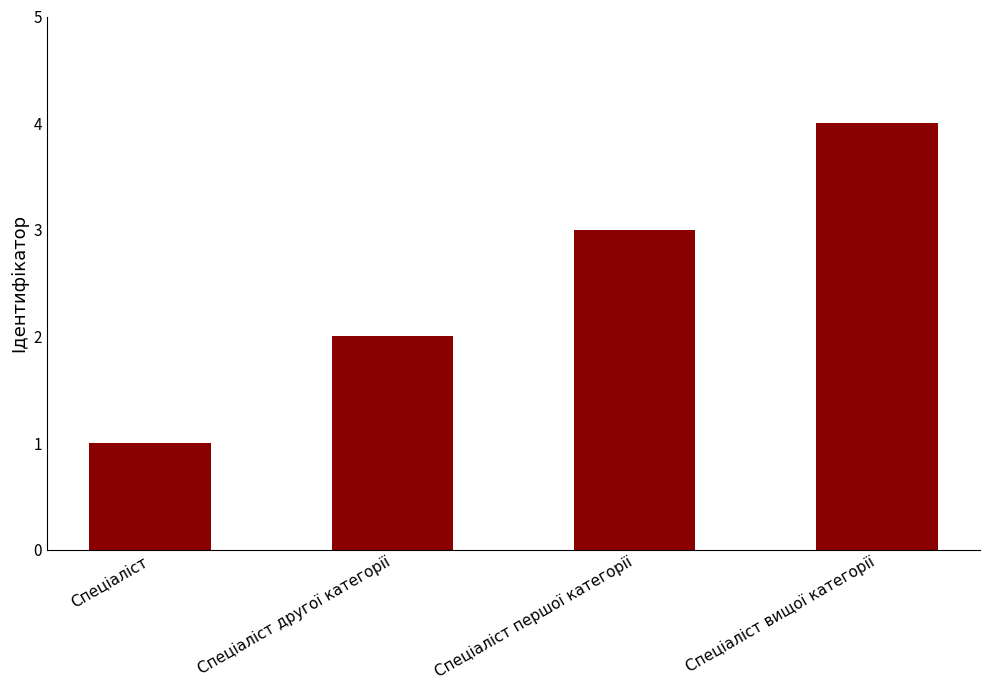

What is the difference between the maximum and minimum values?

3